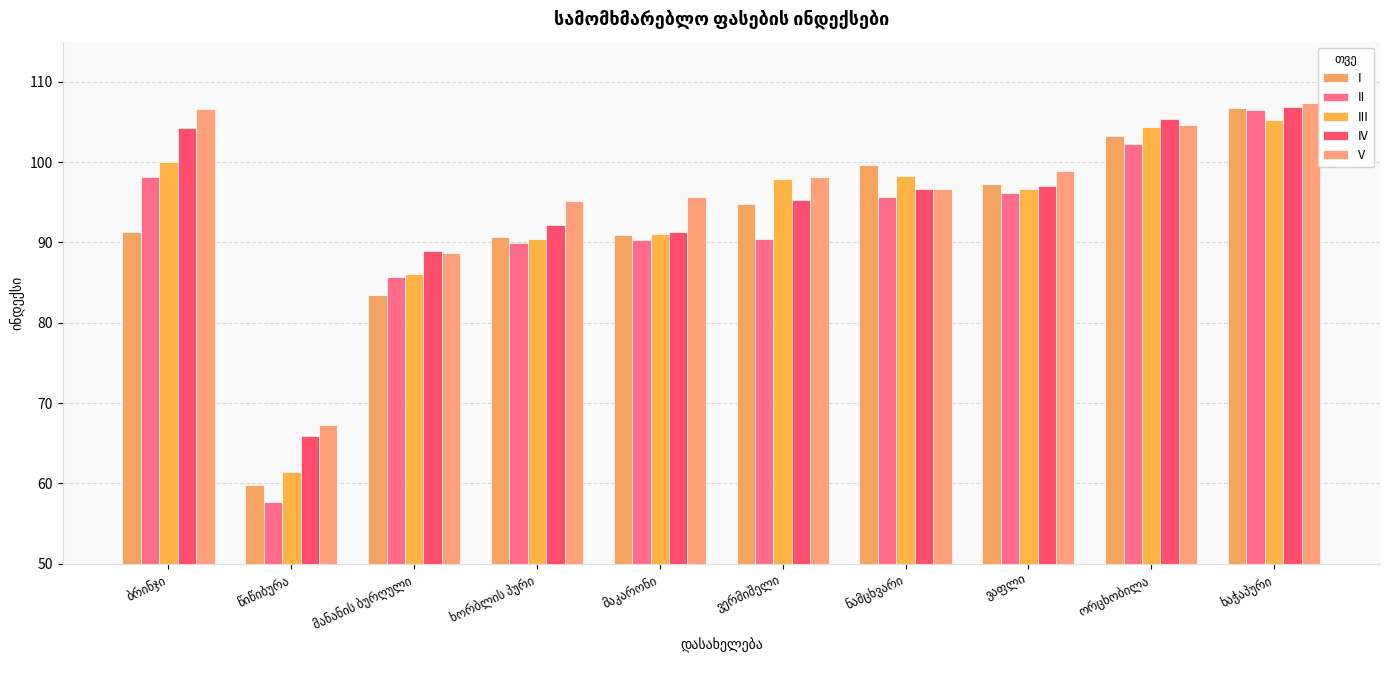

Which series has the widest spread of values?

II